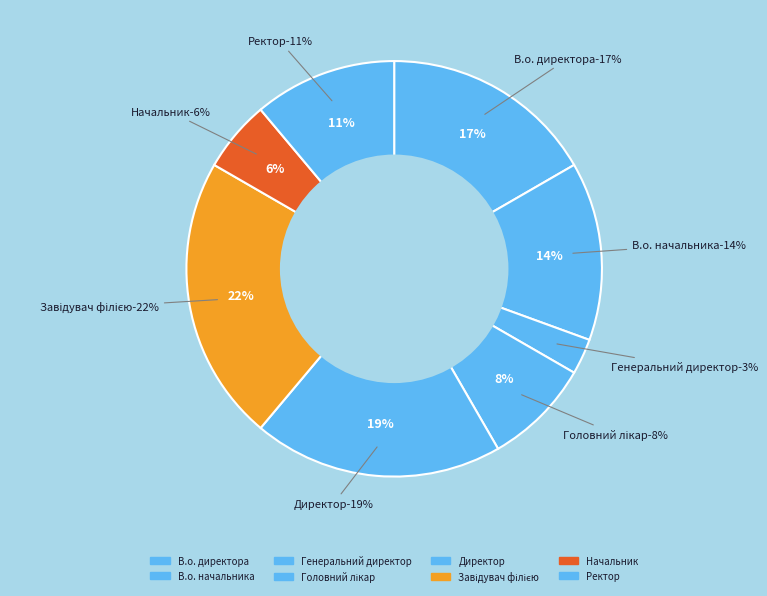

To the nearest percent, what portion does Ректор represent?

11%